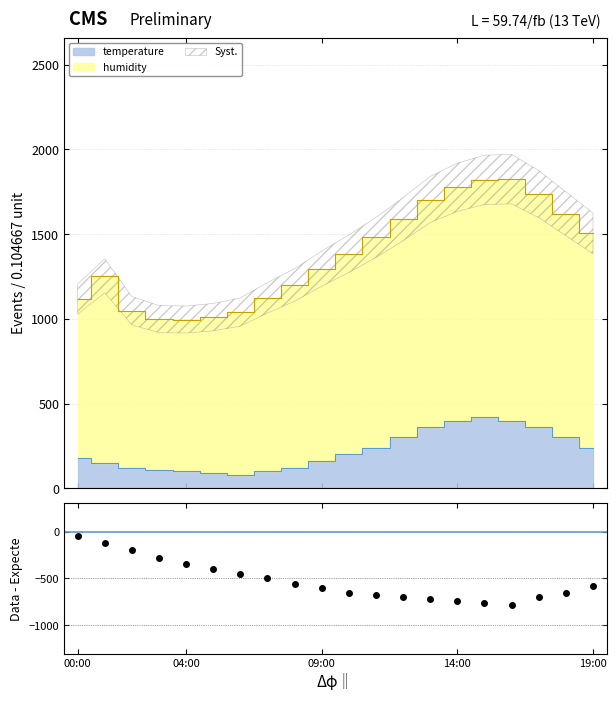

How many values in the temperature series are below 200?

10